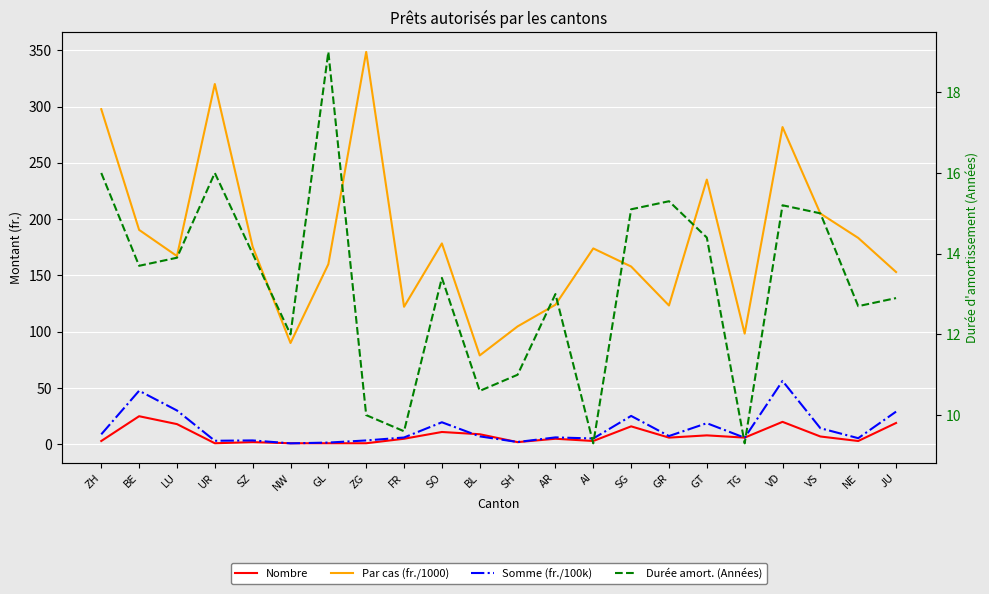

How many interior local valleys does the Nombre series have?

6